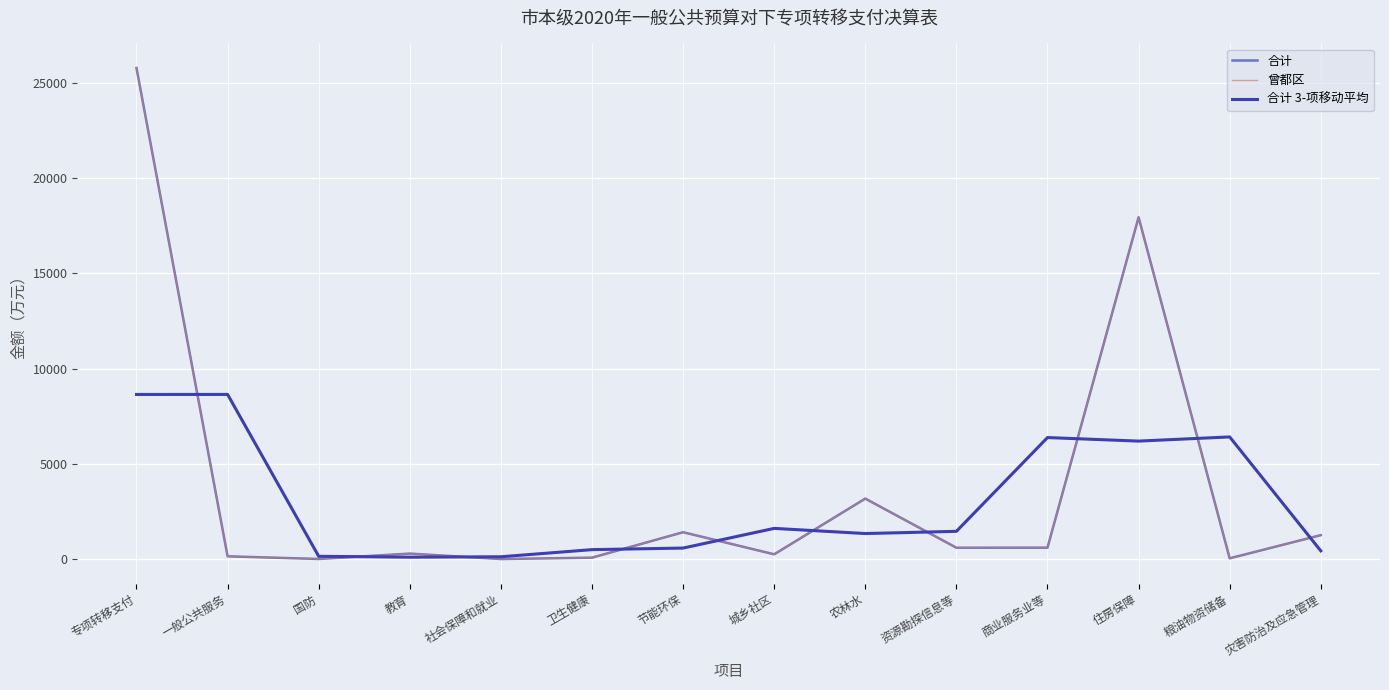

True or false: 合计 3-项移动平均 has more than 0 points higher than both neighbors.

True